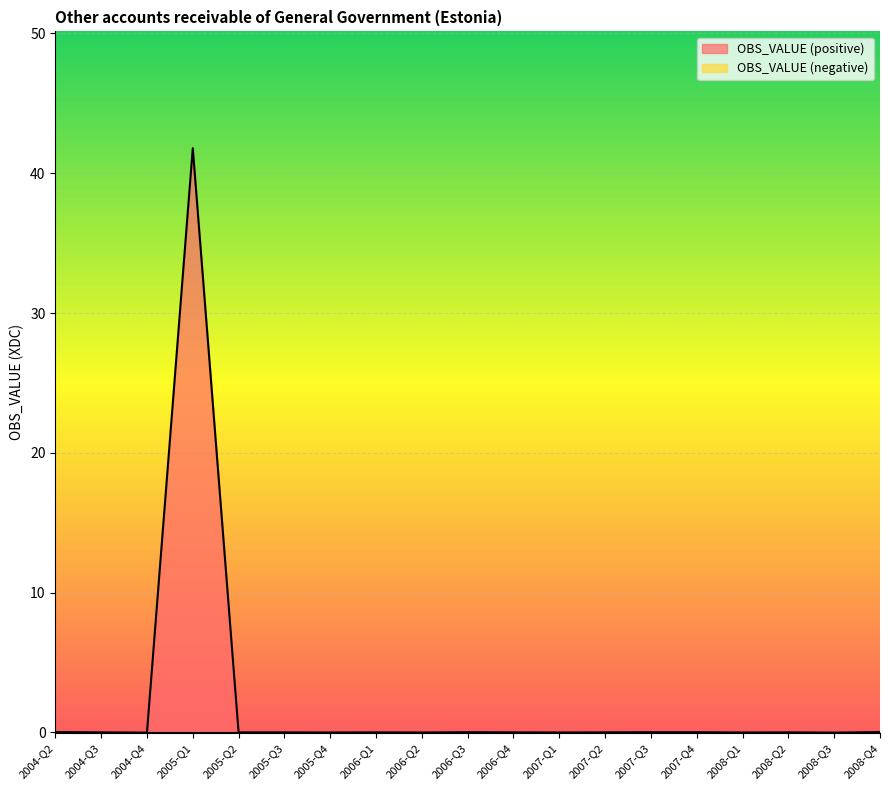

Reading left to right, extract all data points from this chart.

0.0	0.0	-0.0	41.8	0.0	0.0	-0.0	0.0	-0.0	0.0	0.0	-0.0	0.0	0.0	0.0	-0.0	0.0	-0.0	0.0